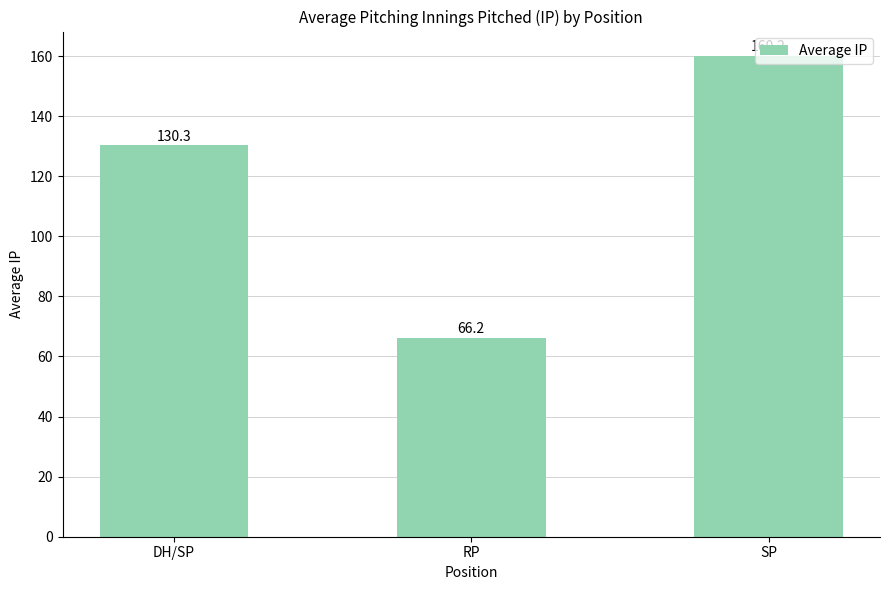

Rank the categories by value from highest to lowest.

SP, DH/SP, RP